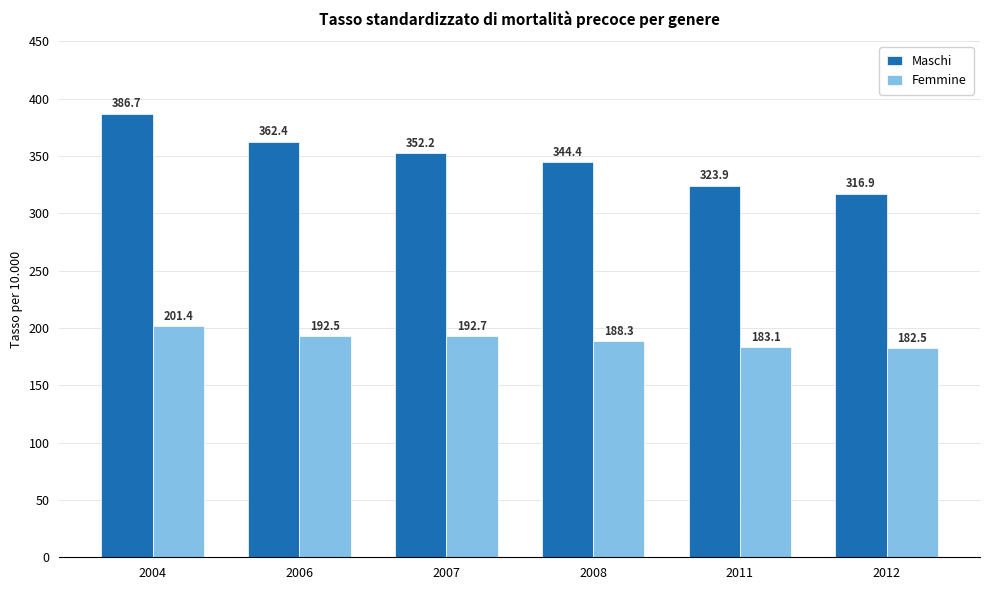

How many values in the Maschi series exceed 352?

3